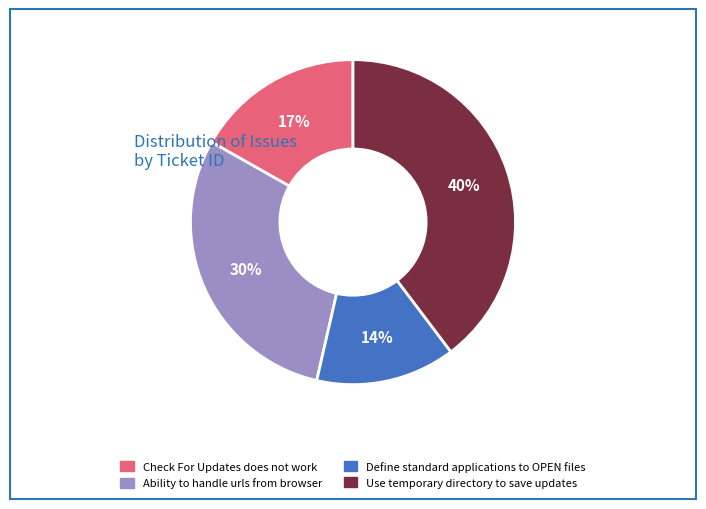

What percentage is the Ability to handle urls from browser slice, to the nearest percent?

30%